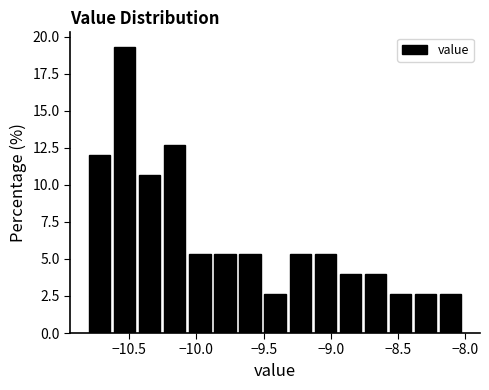

Around what value on the x-axis is the tallest bar? Give the approximate position of its centre, as read against the axis.

-10.55